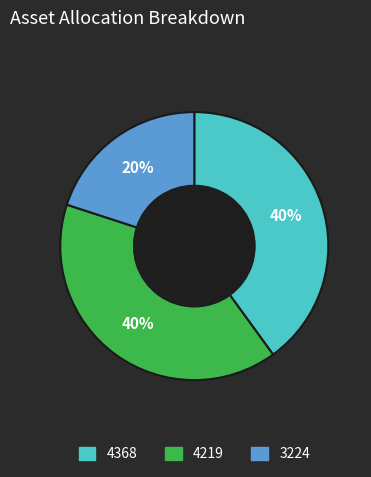

To the nearest percent, what portion does 4219 represent?

40%